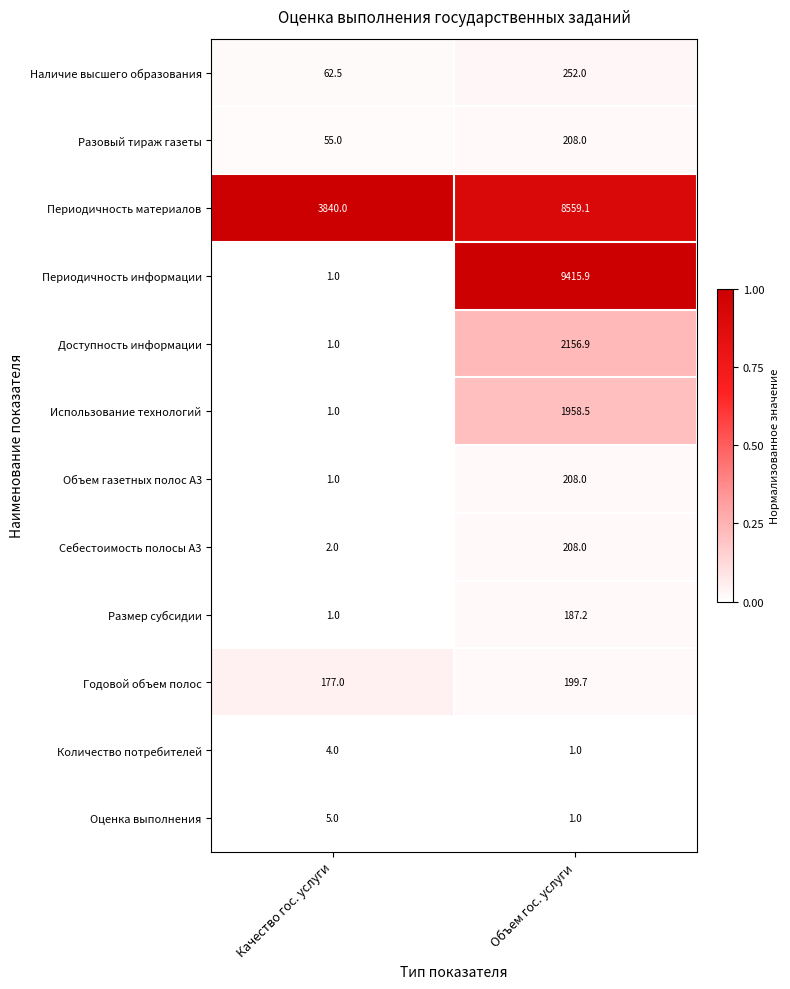

What is the maximum value for Доступность информации?

2156.9